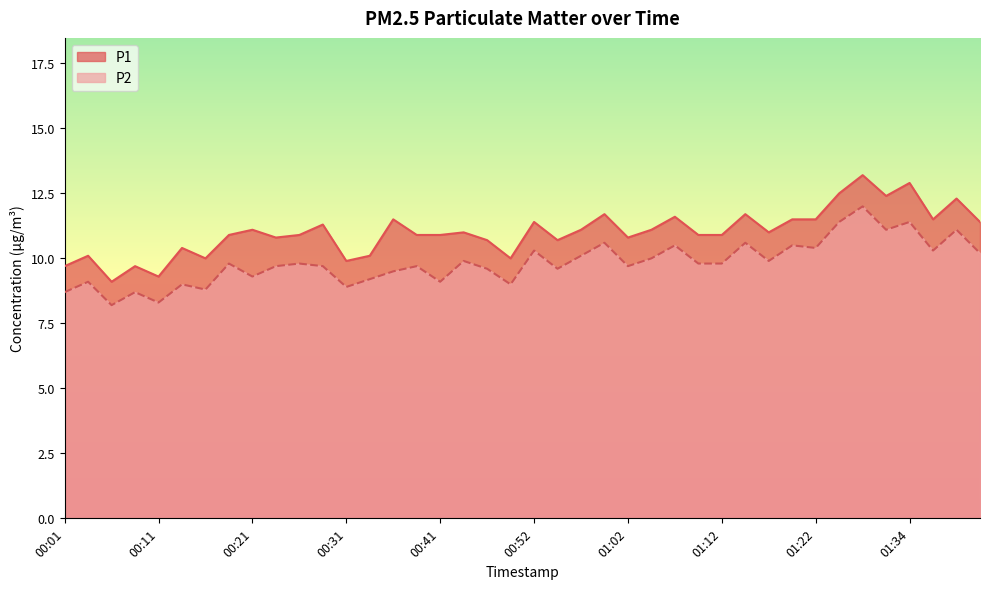

Which series has the largest total across all categories?

P1